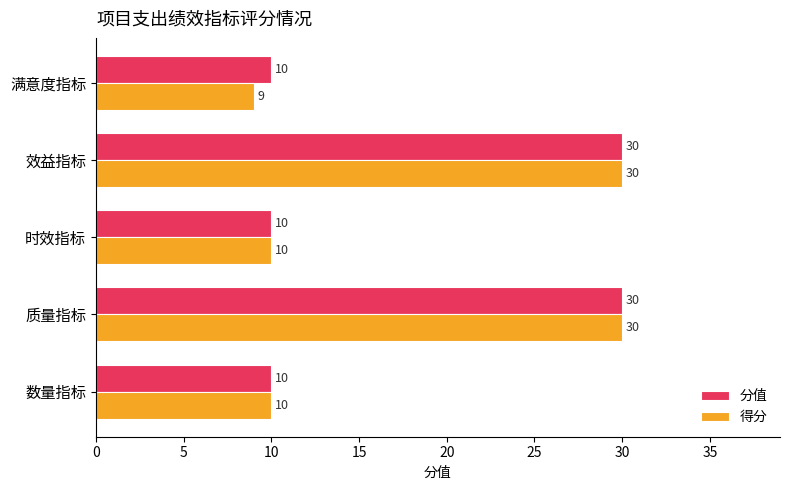

Read the 分值 value at 时效指标, to the nearest 5.

10